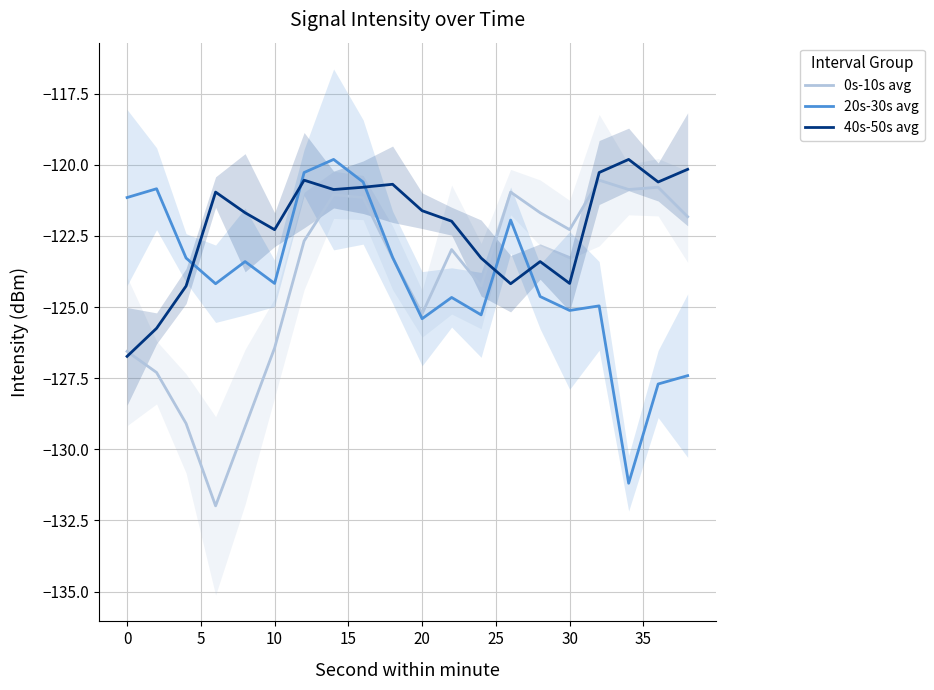

What is the sum of all 0s-10s avg values?

-2480.2